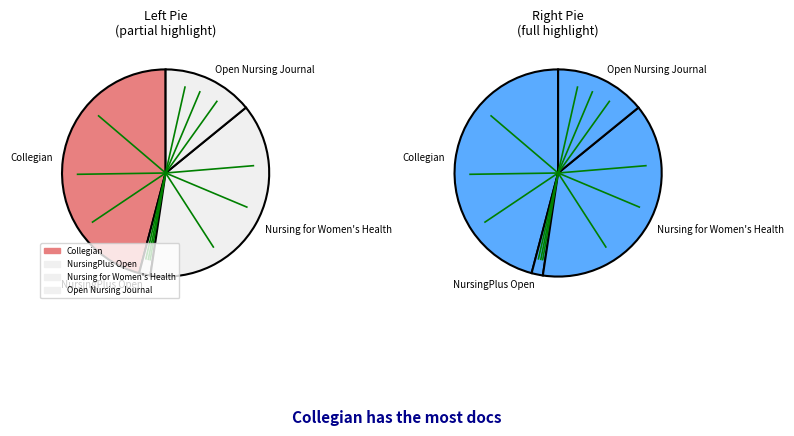

Is it true that Collegian is 46% of the pie?

True